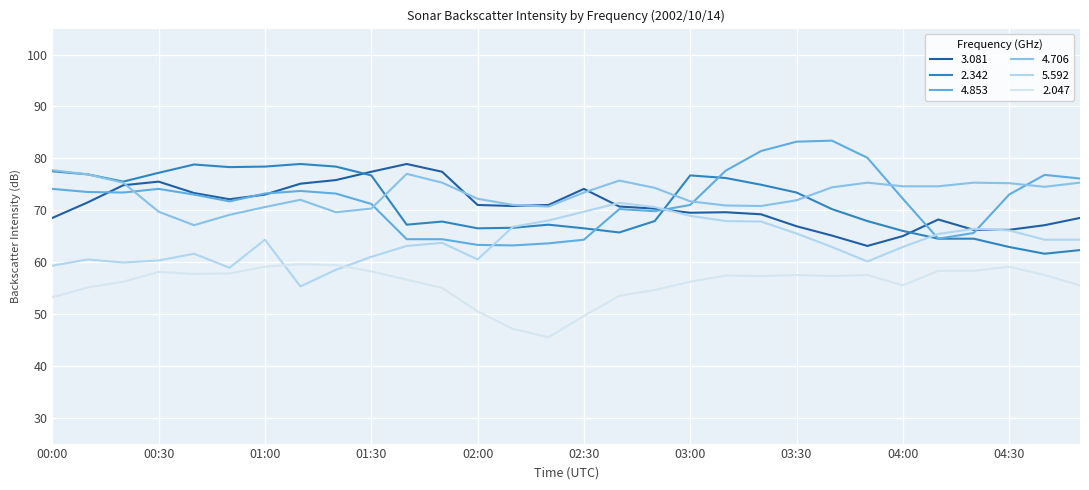

True or false: 2.047 and 4.706 intersect in this chart.

False